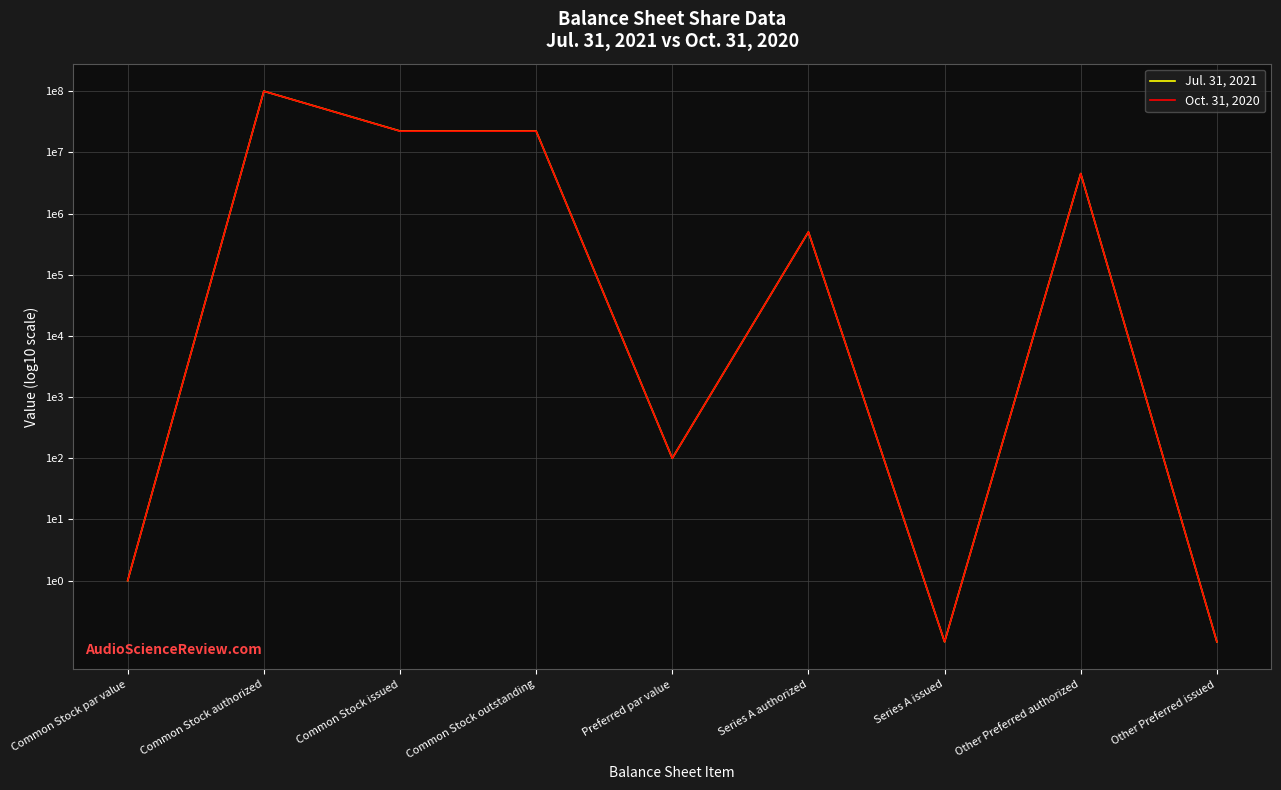

List the series in order of their peak value, highest first.

Jul. 31, 2021, Oct. 31, 2020